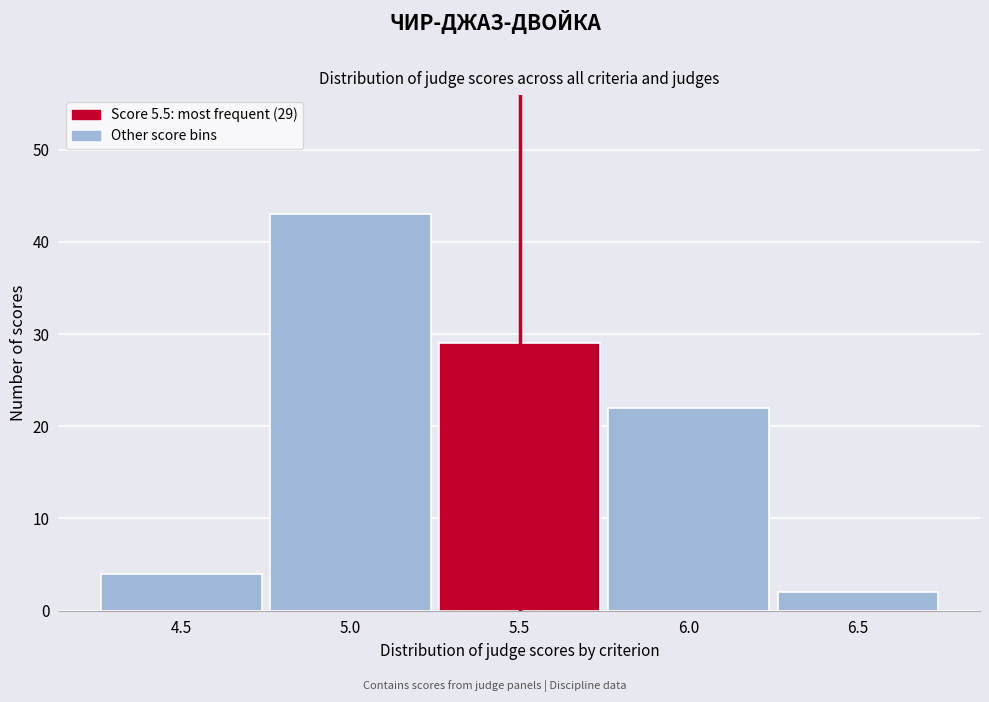

Which range on the x-axis has the tallest bar?

4.75 to 5.25